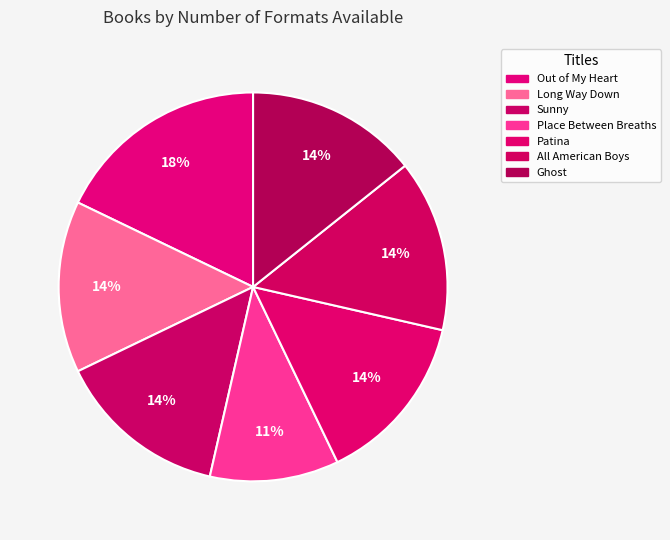

True or false: Sunny accounts for 14% of the total.

True